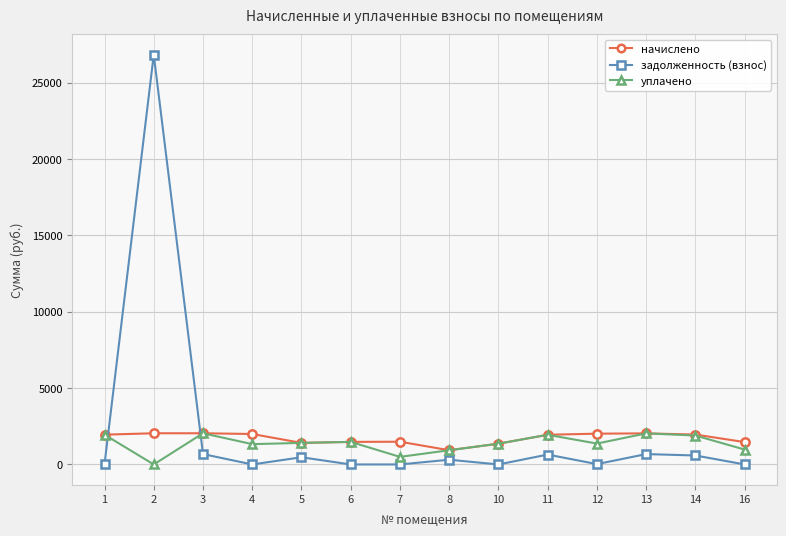

At which category does уплачено reach its first local valley?

2